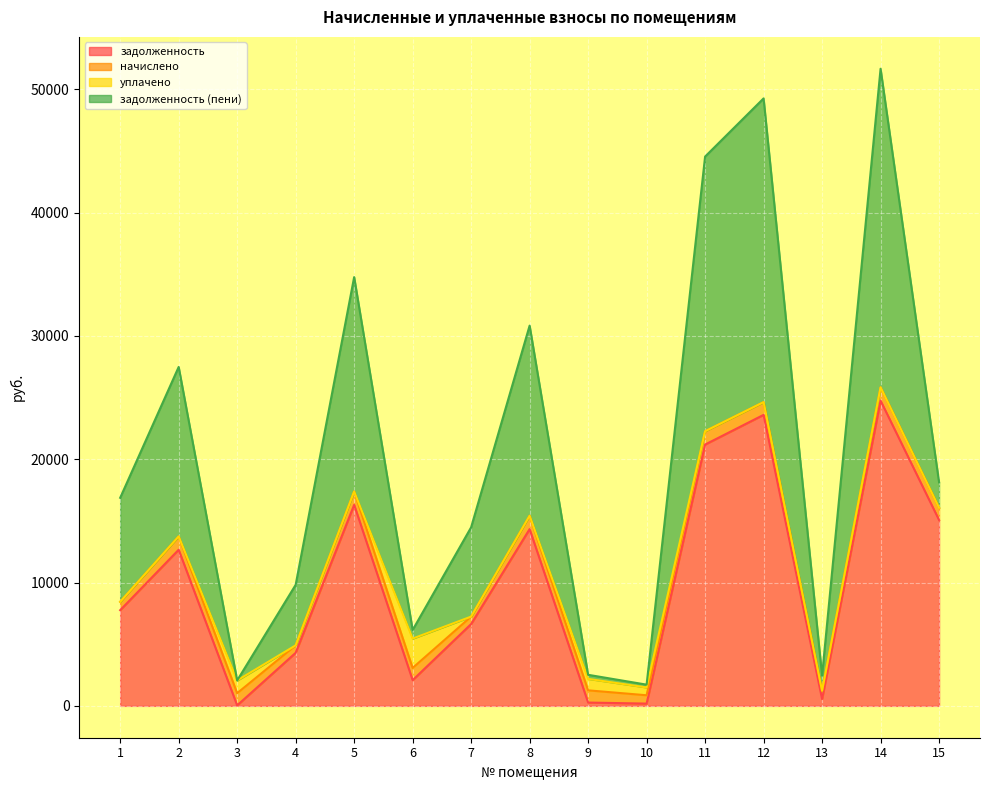

Which series has the largest range (max minus min)?

задолженность (пени)